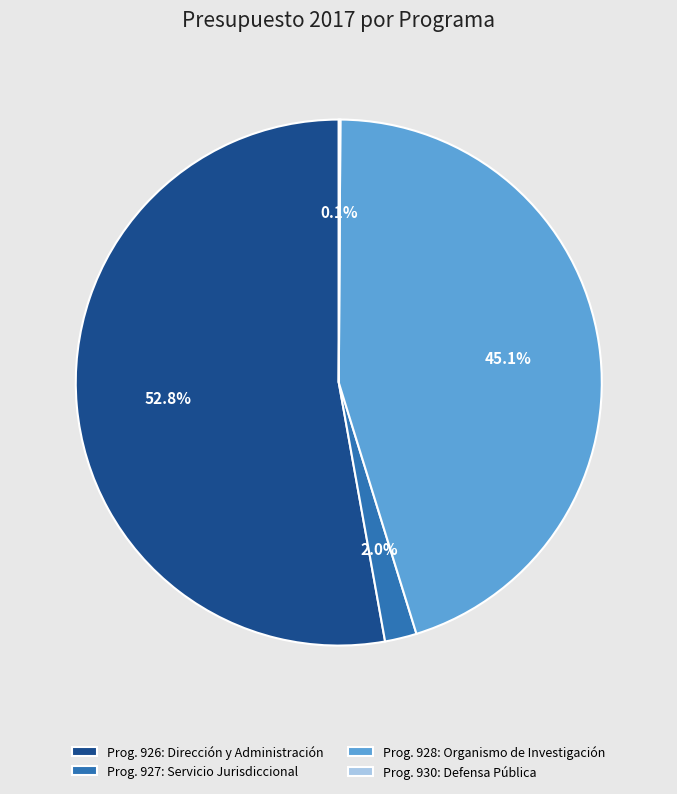

To the nearest percent, what is the difference between the Prog. 928: Organismo de Investigación and Prog. 927: Servicio Jurisdiccional slice percentages?

43%